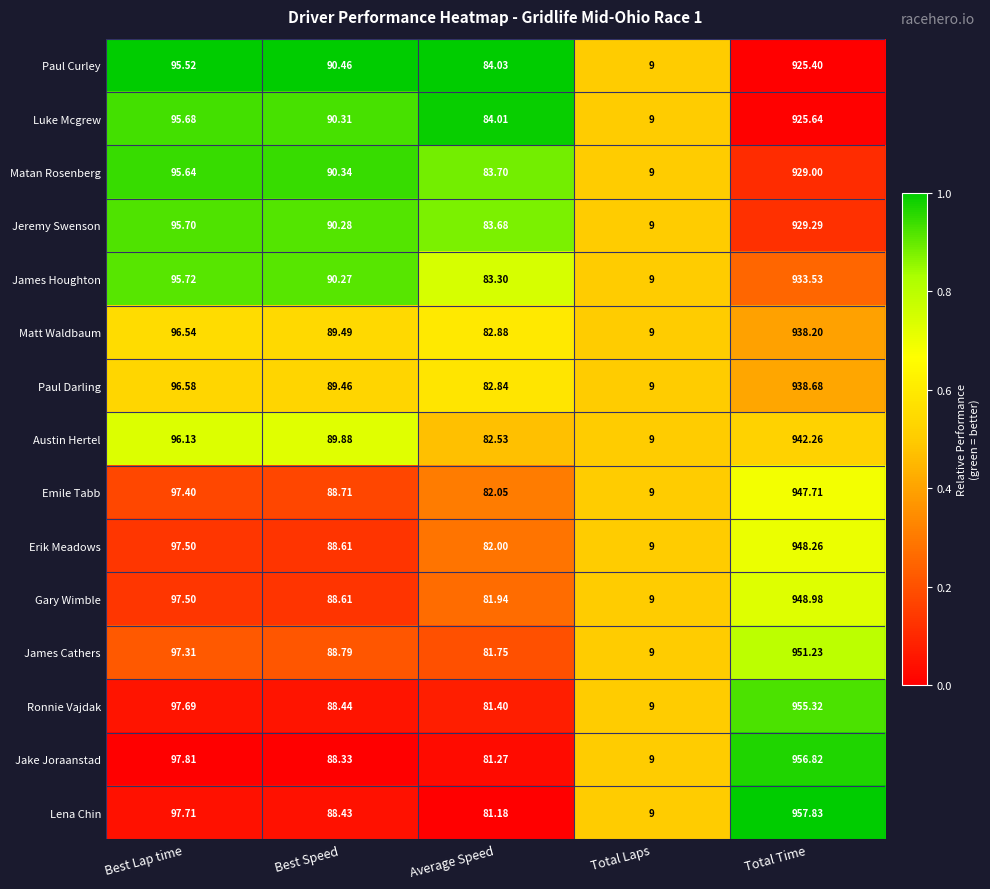

Which series has the largest total across all categories?

Lena Chin